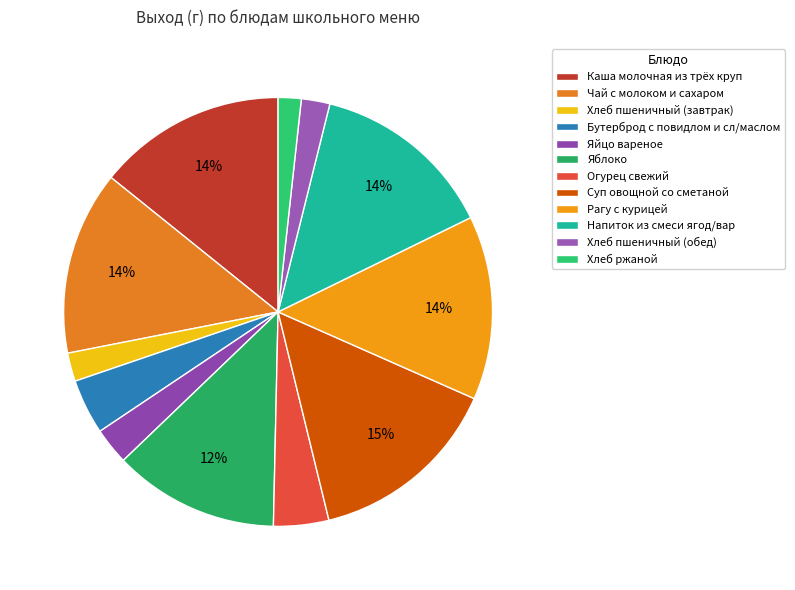

What percentage is NOT represented by Суп овощной со сметаной?

85.4%